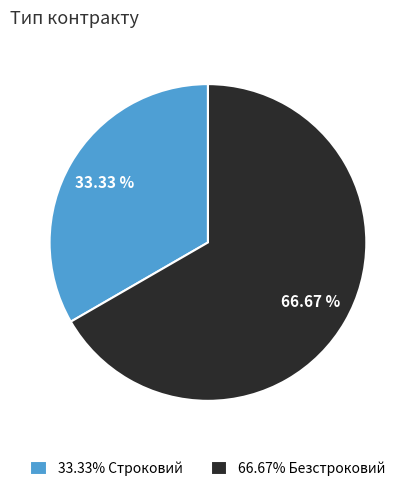

How many segments does this pie chart have?

2